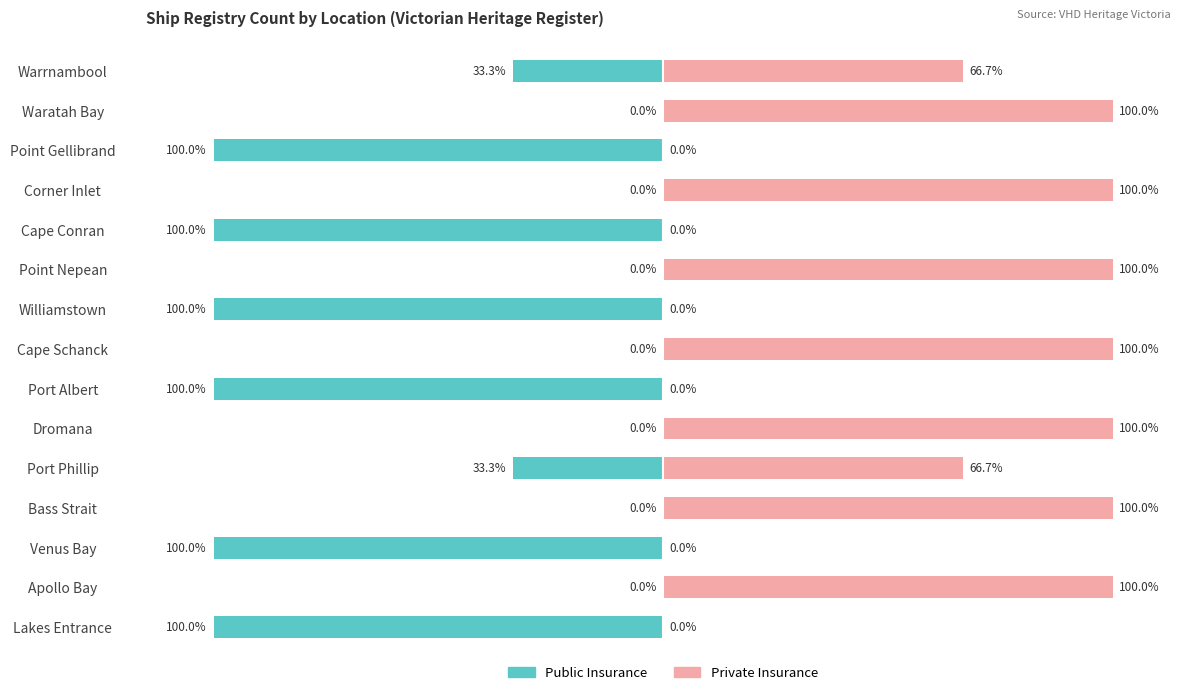

What is the average value of the Public Insurance series?

-44.4